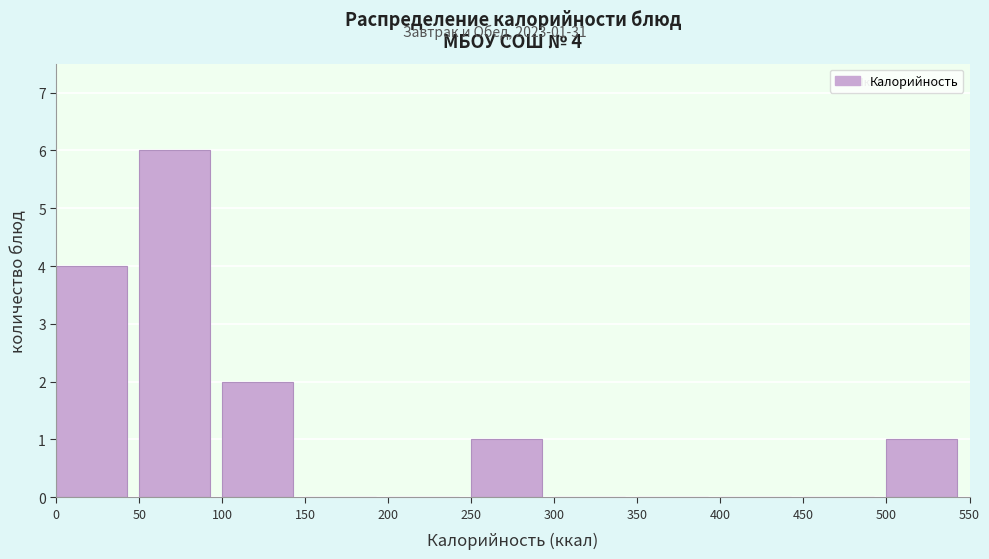

Which range on the x-axis has the tallest bar?

50 to 100